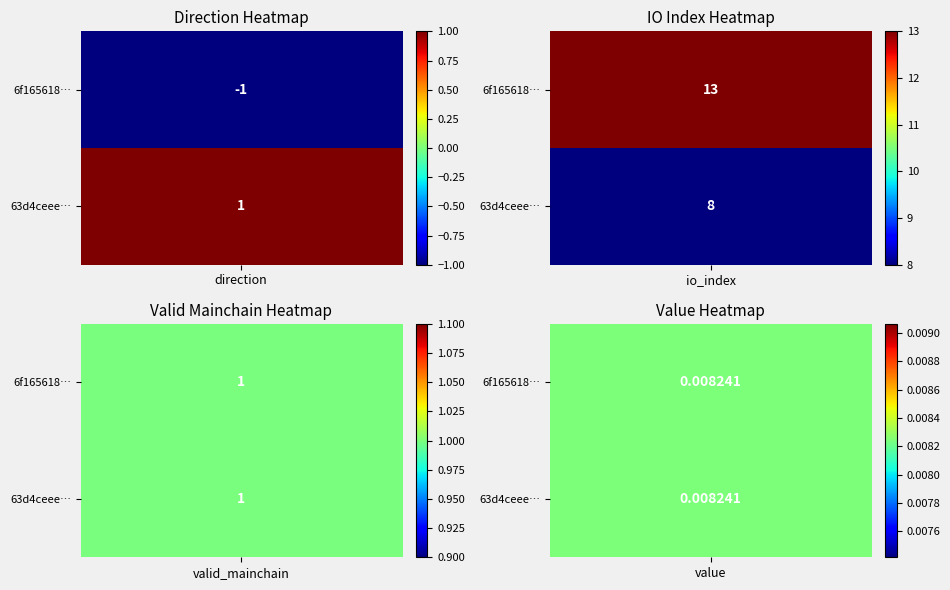

What is the highest value of the 6f16561874c787332143eb0cb025a0c35222c05 series?

13.0